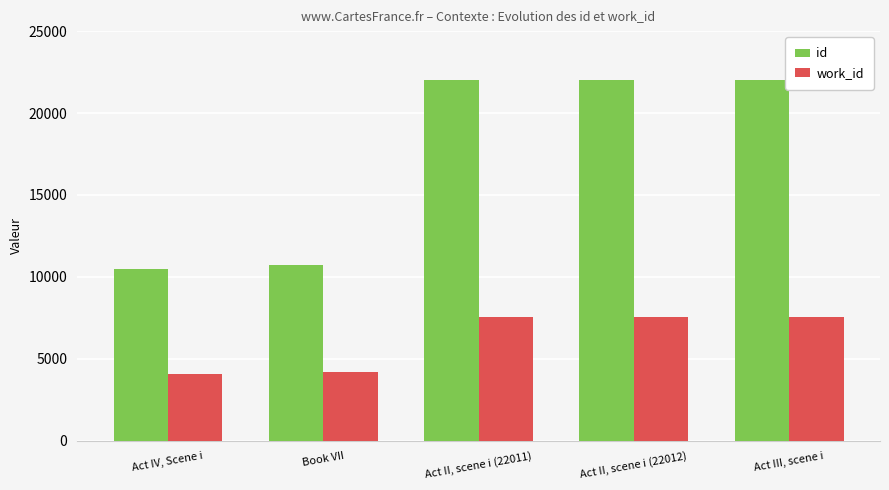

What is the total value across all series at Act II, scene i (22012)?

29577